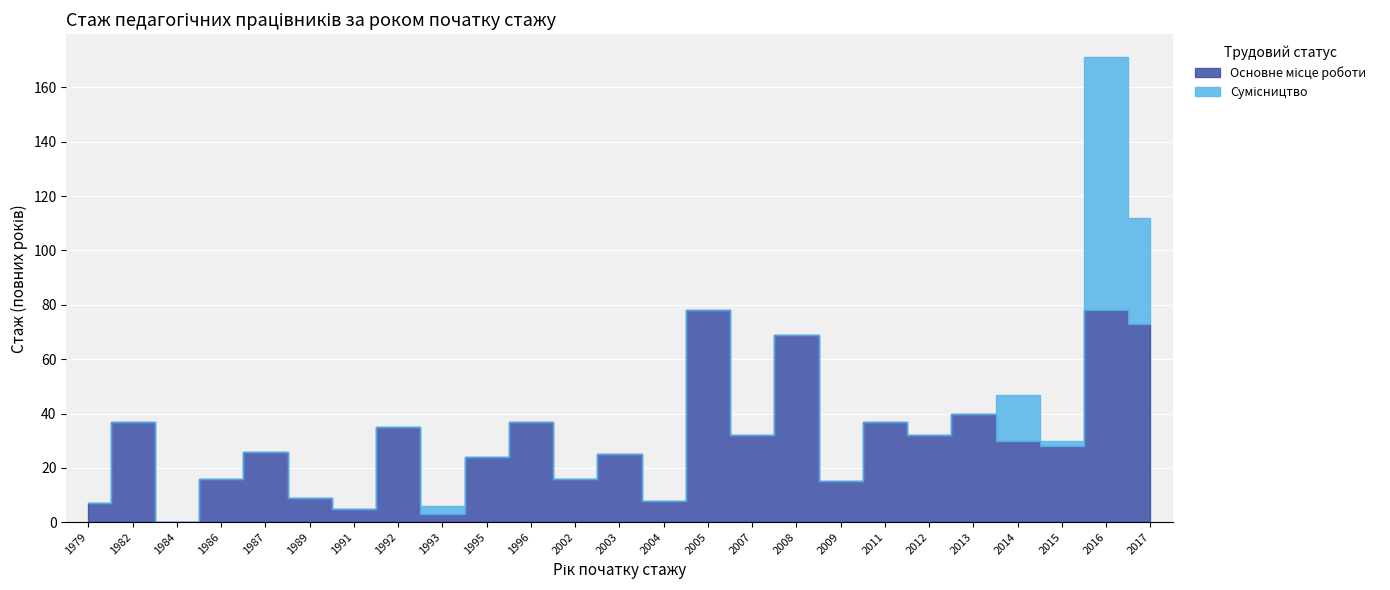

Does the chart display data point markers on the line(s)?

No